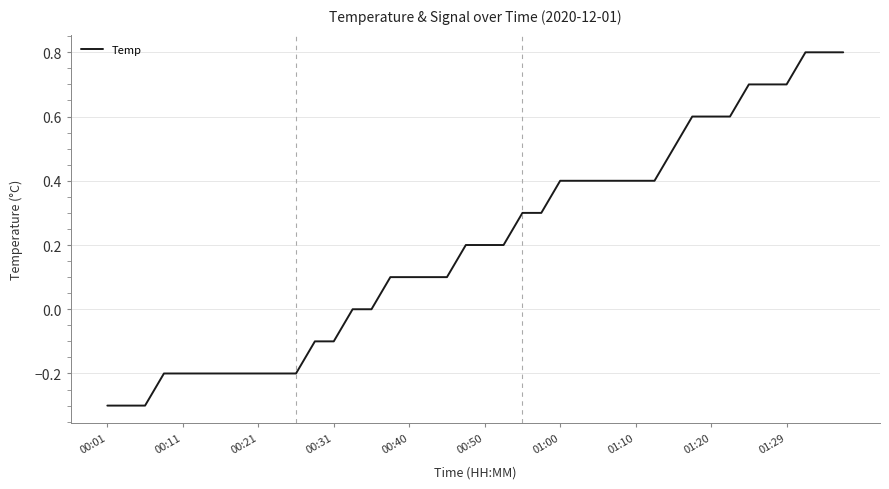

What is the smallest value displayed?

-0.3